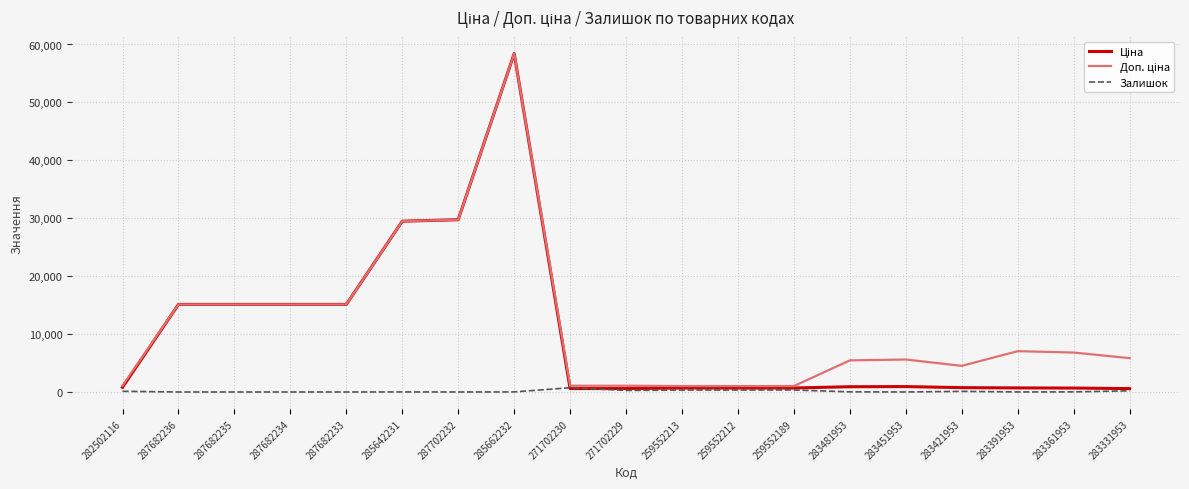

At which category does the chart reach its peak across all series?

285662232